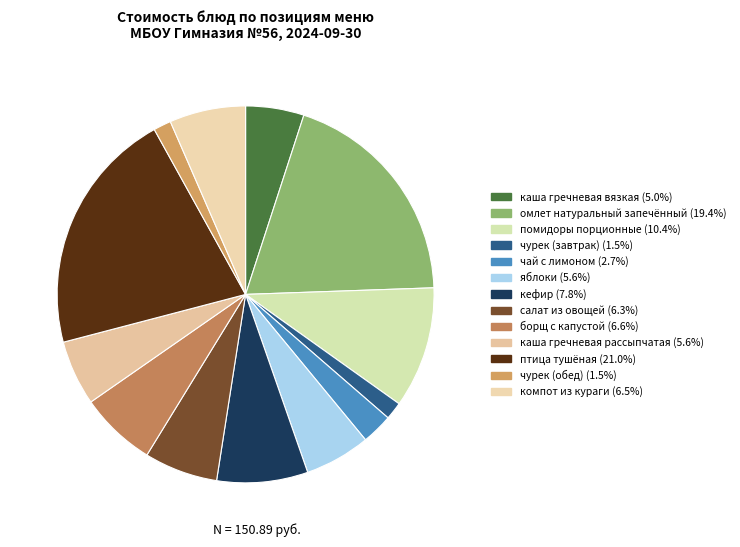

What is the change in value from помидоры порционные to чурек (завтрак)?

-13.4